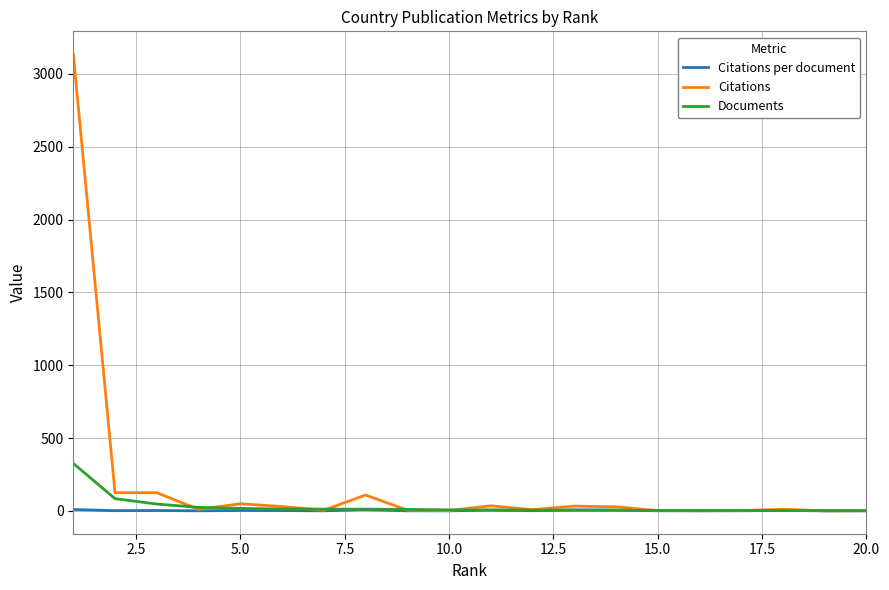

Which series has the largest range (max minus min)?

Citations